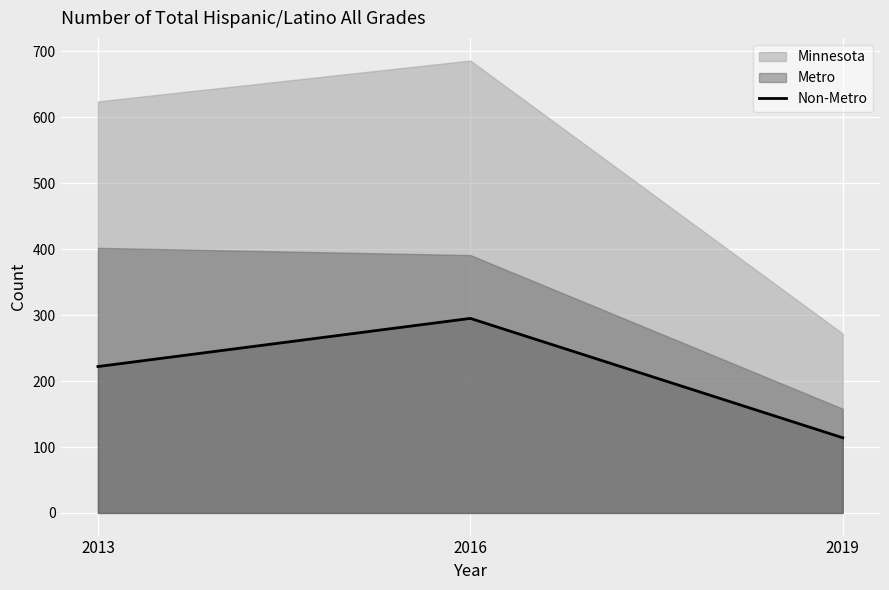

Which category has the highest value in the Non-Metro series?

2016